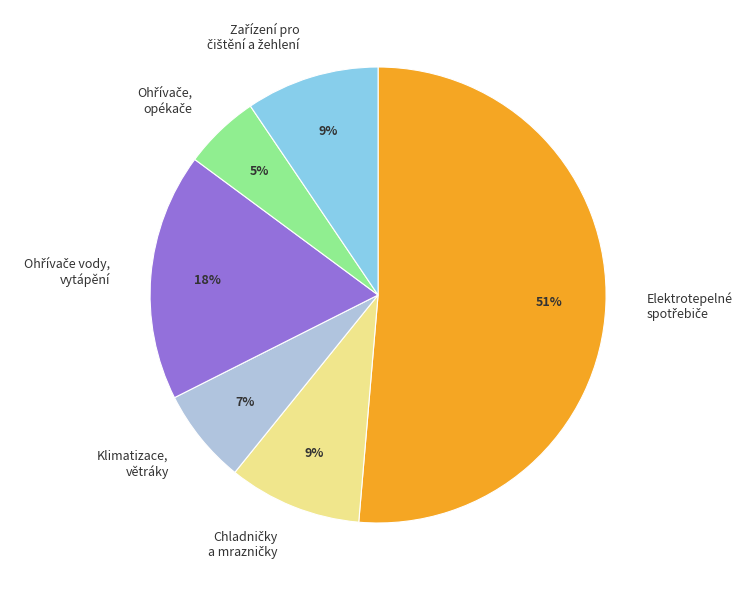

To the nearest percent, what is the difference between the largest and smallest slice percentages?

46%